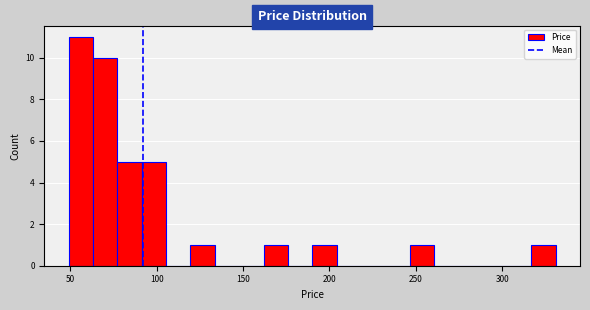

Read against the x-axis, roughly where is the centre of the tallest bar?

55